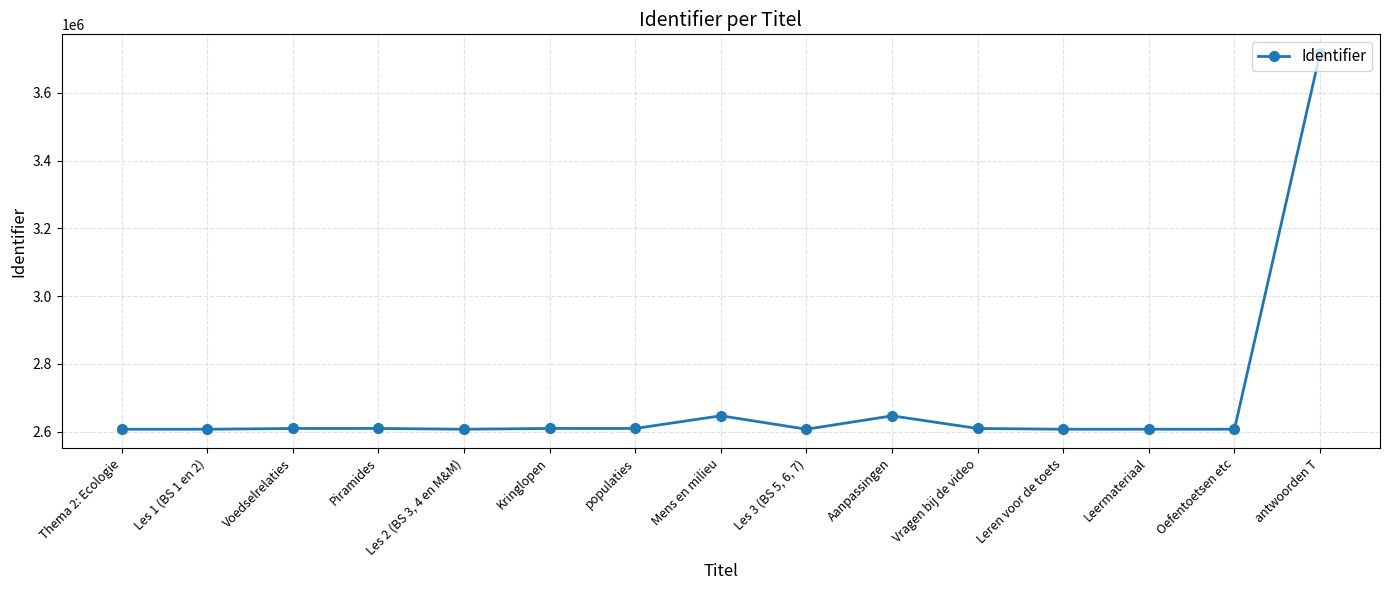

What is the minimum value shown in the chart?

2606782